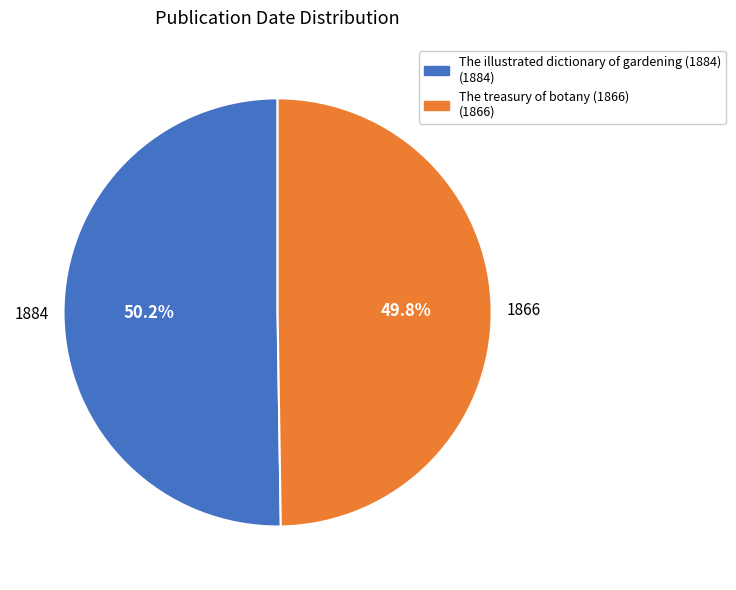

To the nearest percent, what percentage of the pie is The treasury of botany (1866)?

50%